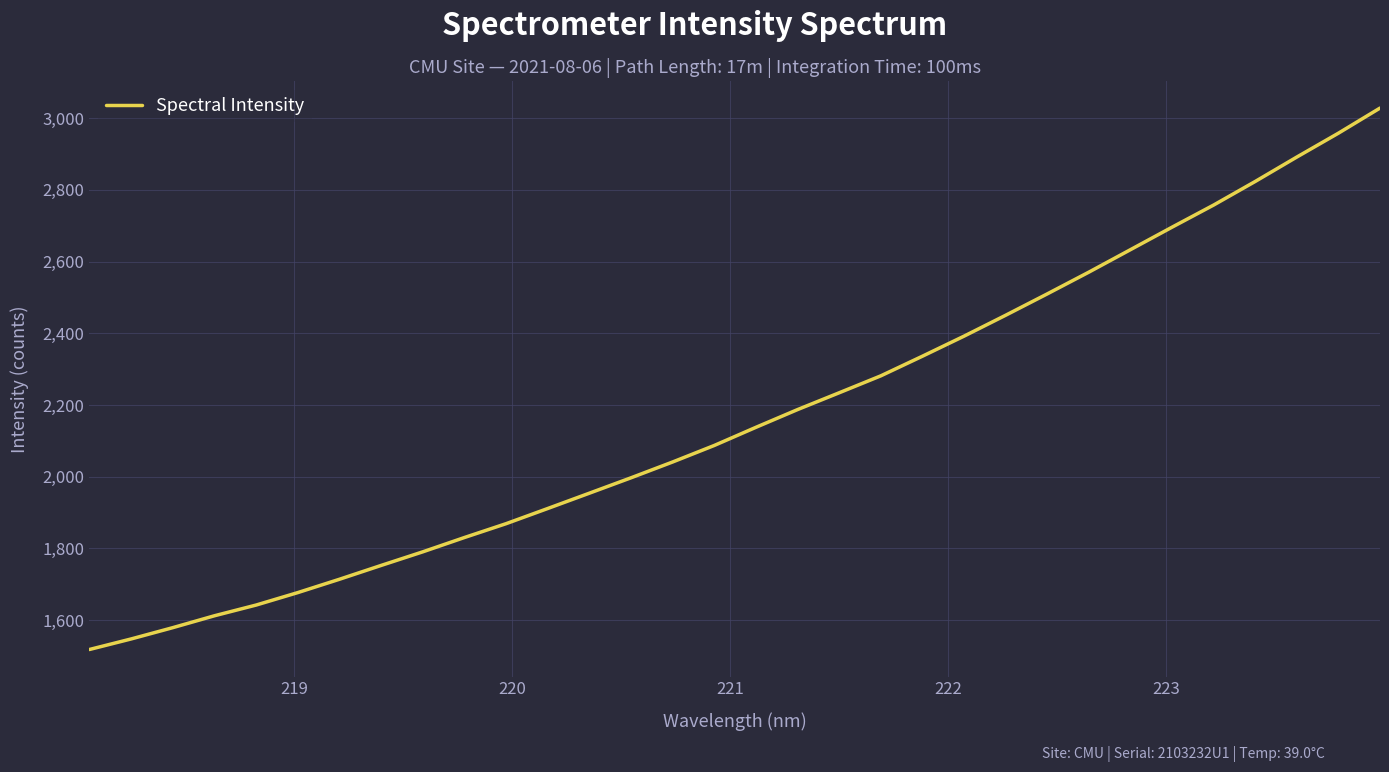

How many lines are shown in the chart?

1